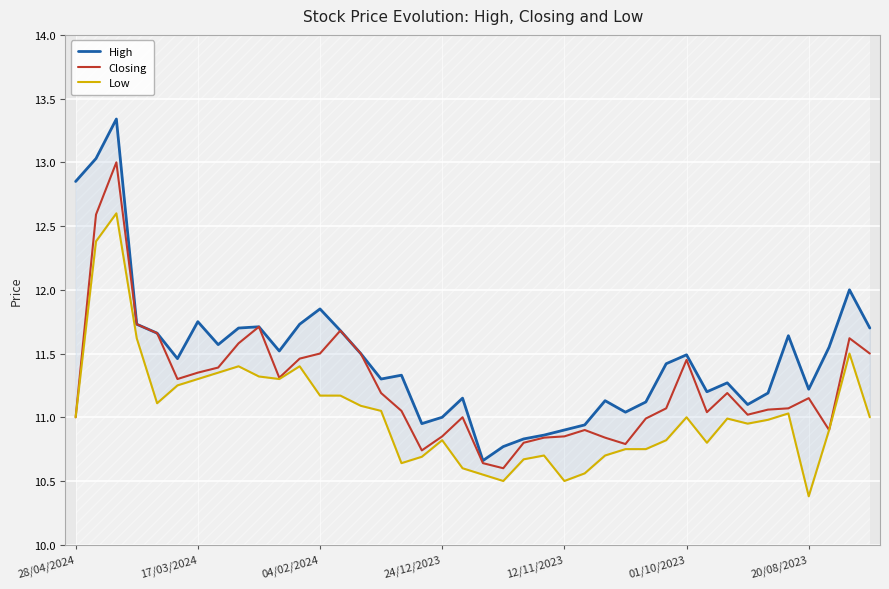

What is the sum of all Closing values?

449.9